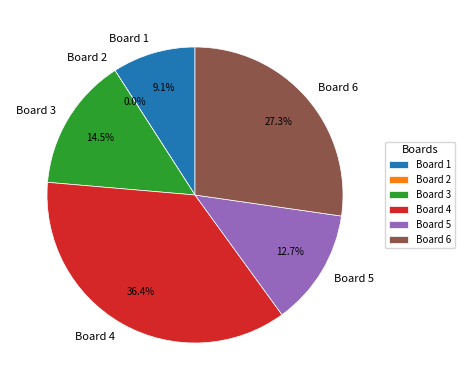

What is the smallest slice in the pie chart?

Board 2